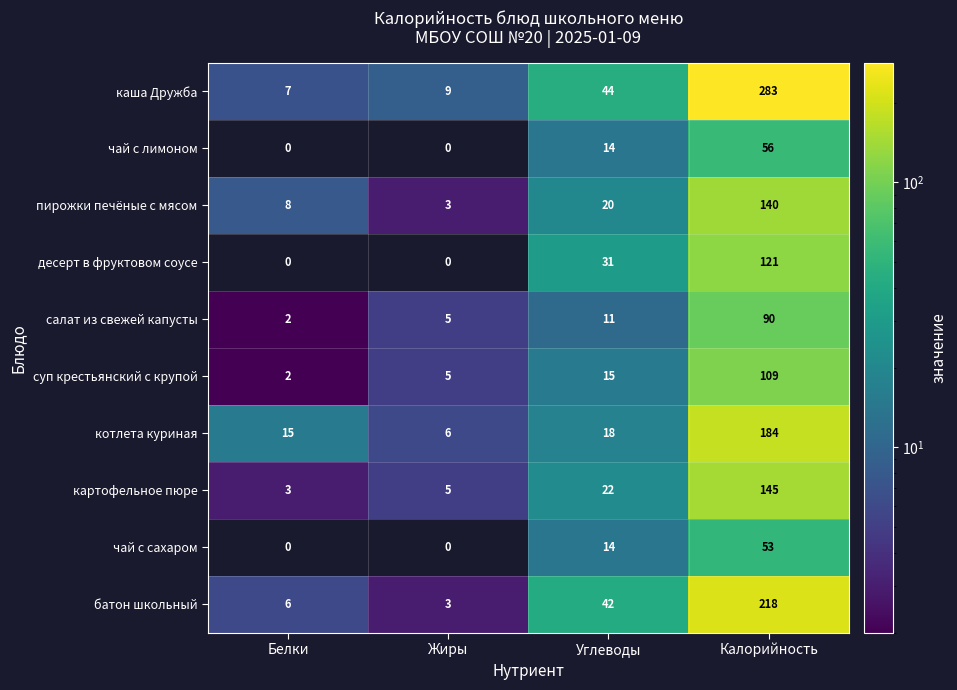

Where is десерт в фруктовом соусе nearest to the value 60?

Углеводы